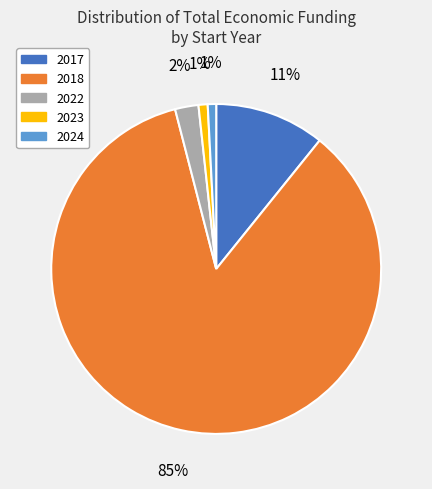

Does any single category account for the majority?

Yes